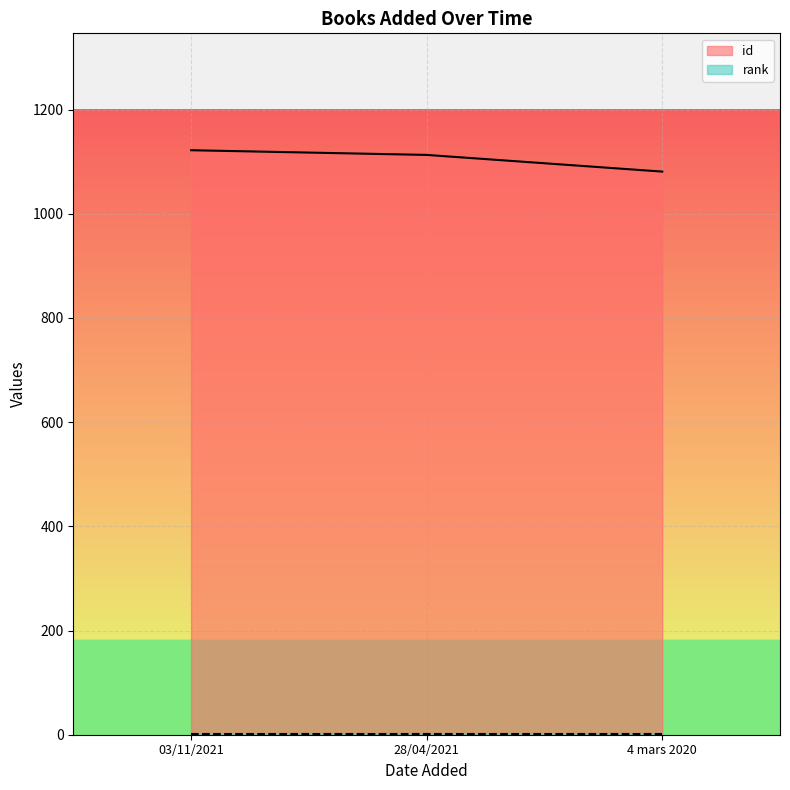

True or false: the data shows 1113 at 28/04/2021.

True